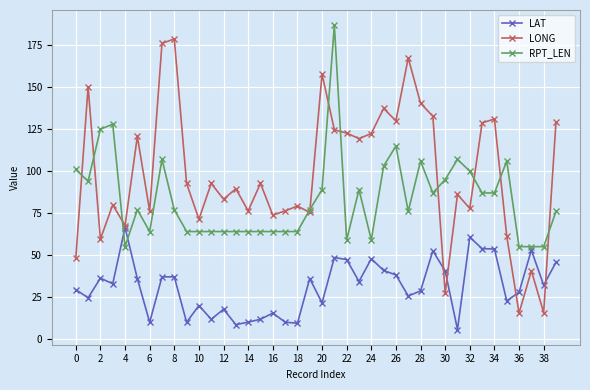

What is the sum of all RPT_LEN values?

3338.0